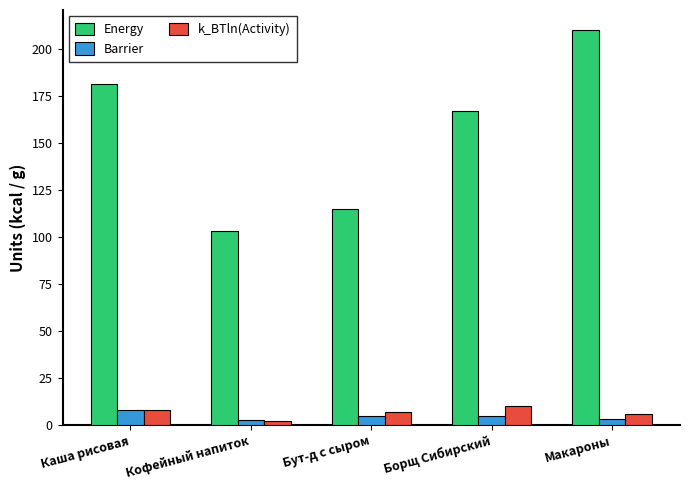

What is the value of the k_BTln(Activity) bar at the 2nd from the left?

2.0